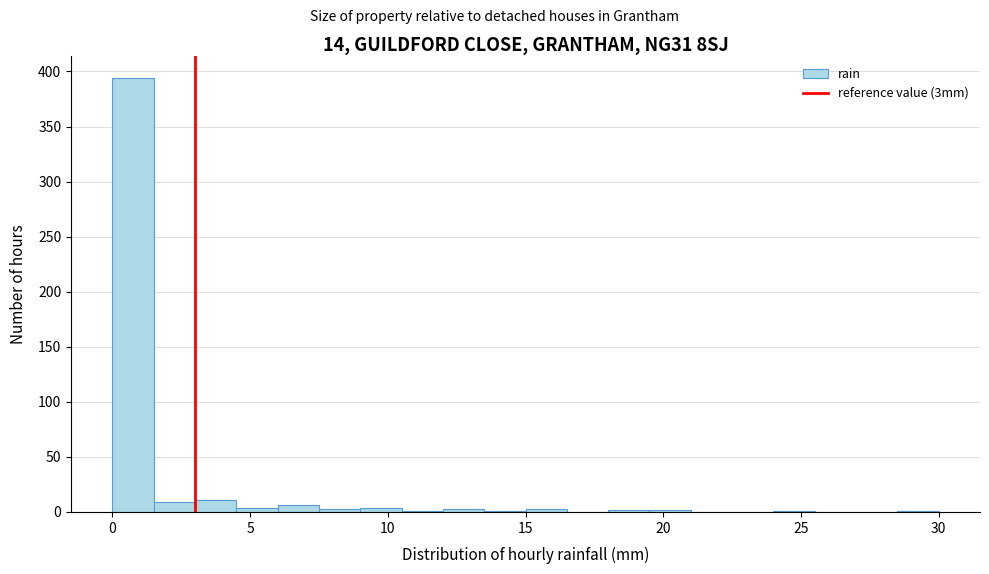

Read against the x-axis, roughly where is the centre of the tallest bar?

1.0